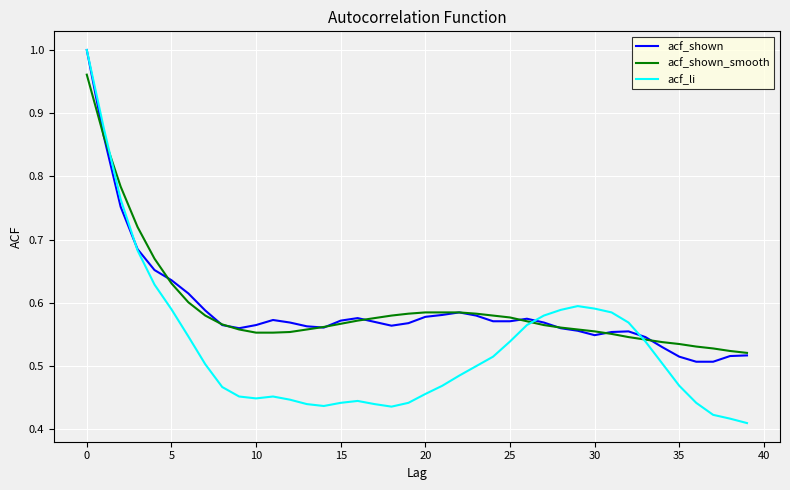

Which series has the largest range (max minus min)?

acf_li